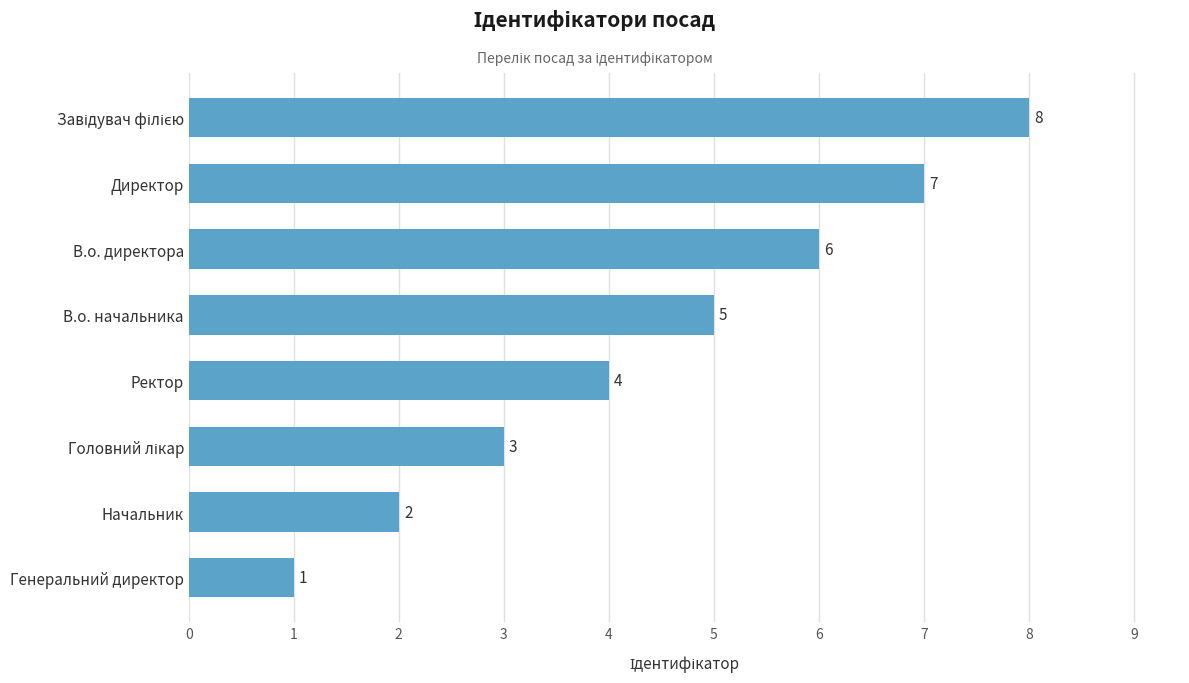

What is the change in value from Генеральний директор to Директор?

+6